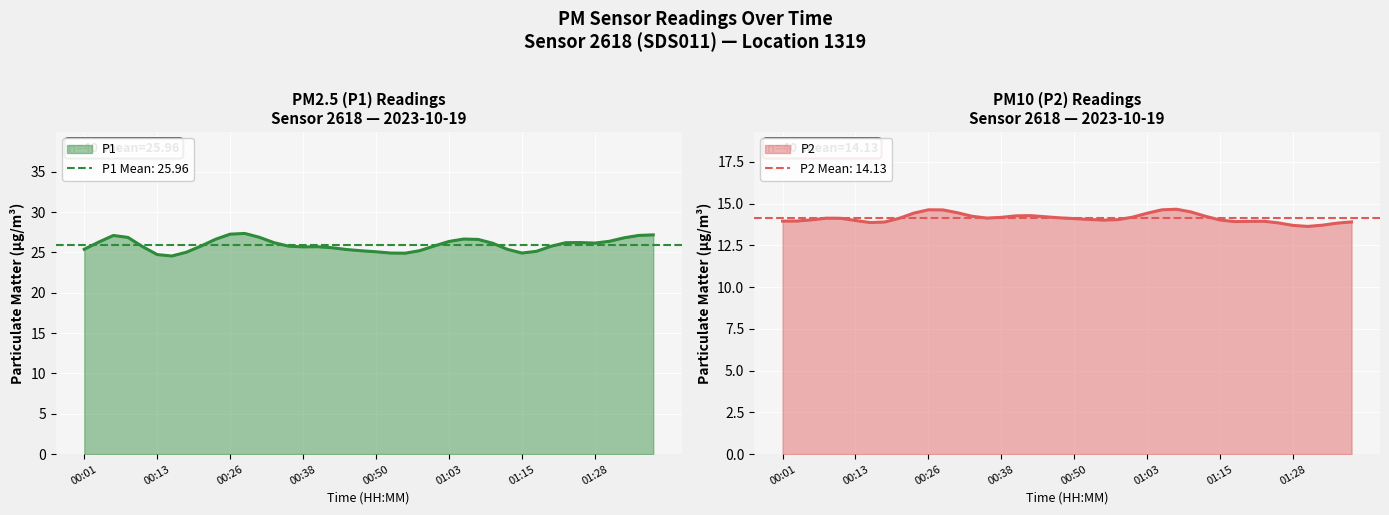

What is the difference between the second highest and second lowest values in the P2 series?

0.9